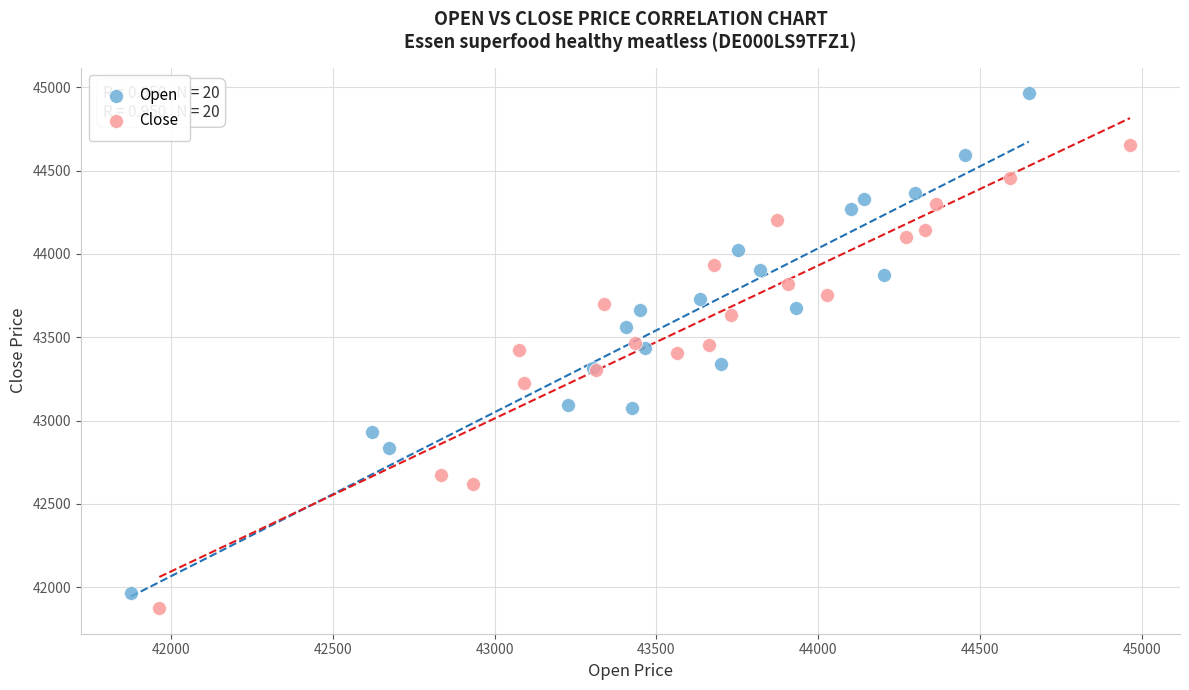

What are all the series names shown in the legend?

Open, Close